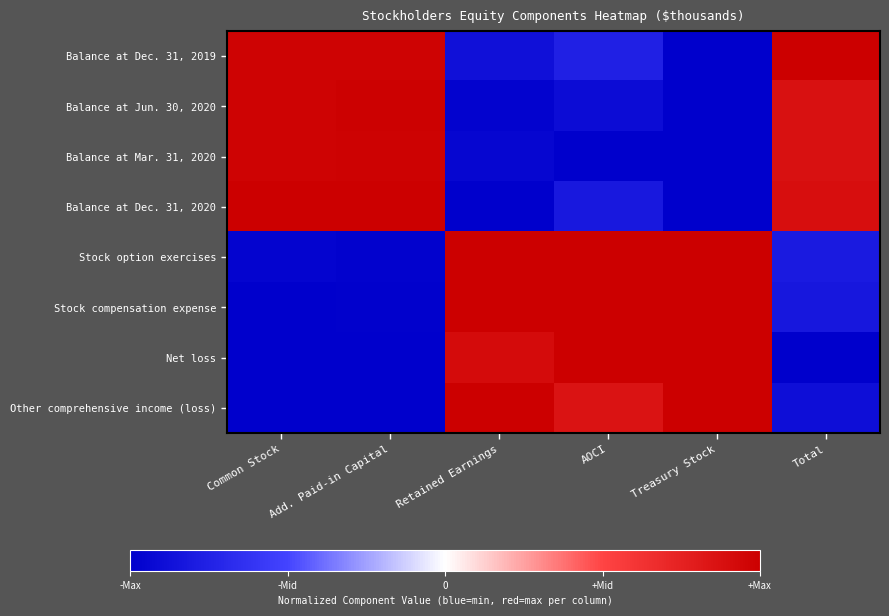

Reading left to right, what are all the values shown in this chart?

Balance at Dec. 31, 2019: Common Stock=1.0	Add. Paid-in Capital=1.0	Retained Earnings=-0.9	AOCI=-0.8	Treasury Stock=-1.0	Total=1.0
Balance at Jun. 30, 2020: Common Stock=1.0	Add. Paid-in Capital=1.0	Retained Earnings=-1.0	AOCI=-0.9	Treasury Stock=-1.0	Total=0.9
Balance at Mar. 31, 2020: Common Stock=1.0	Add. Paid-in Capital=1.0	Retained Earnings=-1.0	AOCI=-1.0	Treasury Stock=-1.0	Total=0.9
Balance at Dec. 31, 2020: Common Stock=1.0	Add. Paid-in Capital=1.0	Retained Earnings=-1.0	AOCI=-0.8	Treasury Stock=-1.0	Total=0.9
Stock option exercises: Common Stock=-1.0	Add. Paid-in Capital=-1.0	Retained Earnings=1.0	AOCI=1.0	Treasury Stock=1.0	Total=-0.8
Stock compensation expense: Common Stock=-1.0	Add. Paid-in Capital=-1.0	Retained Earnings=1.0	AOCI=1.0	Treasury Stock=1.0	Total=-0.8
Net loss: Common Stock=-1.0	Add. Paid-in Capital=-1.0	Retained Earnings=0.9	AOCI=1.0	Treasury Stock=1.0	Total=-1.0
Other comprehensive income (loss): Common Stock=-1.0	Add. Paid-in Capital=-1.0	Retained Earnings=1.0	AOCI=0.9	Treasury Stock=1.0	Total=-0.9